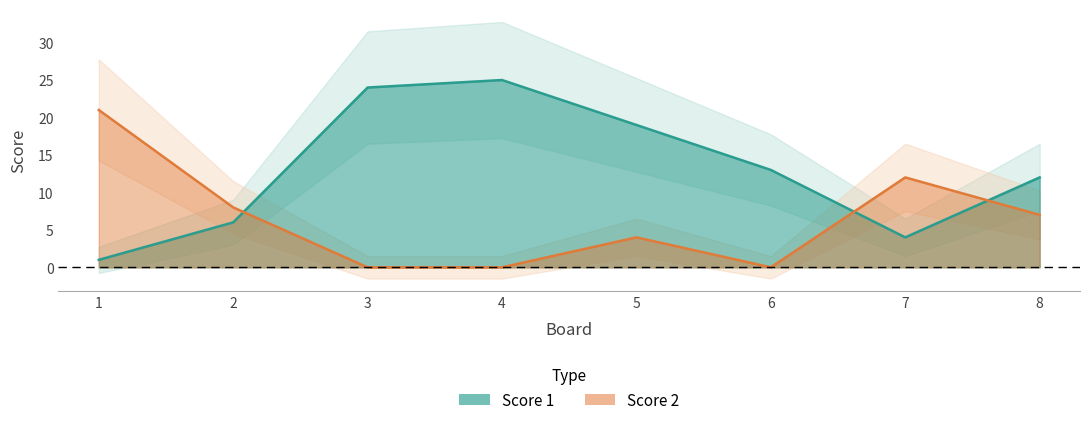

Rank the series by their average value, from lowest to highest.

Score 2, Score 1